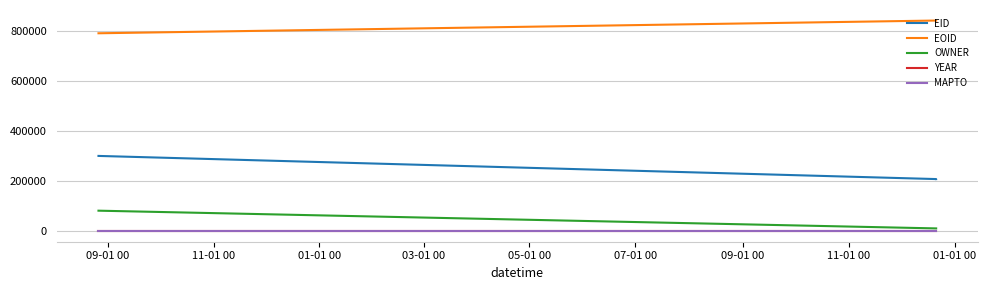

Which series has the largest total across all categories?

EOID